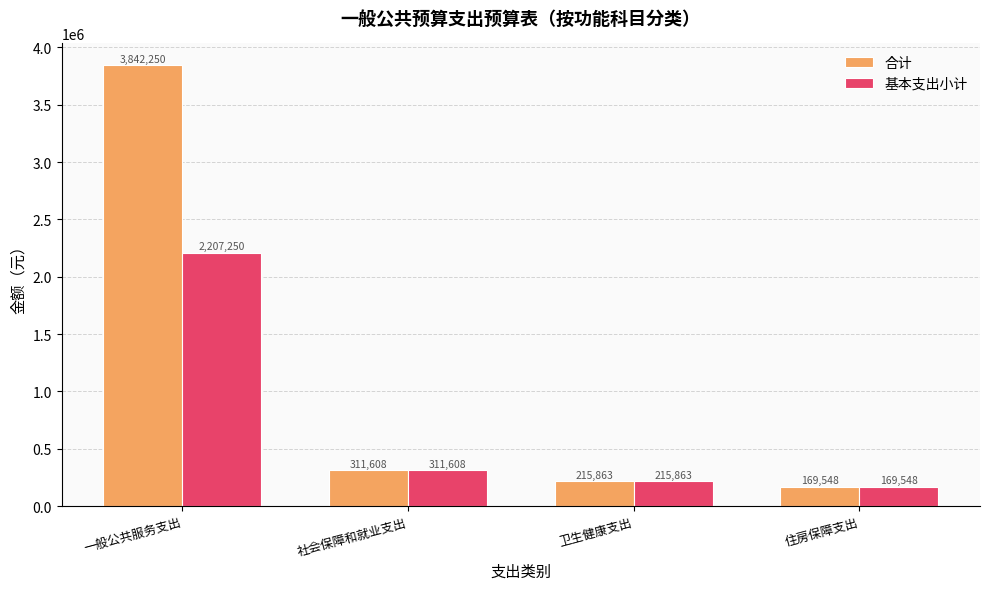

Does the chart contain any negative values?

No